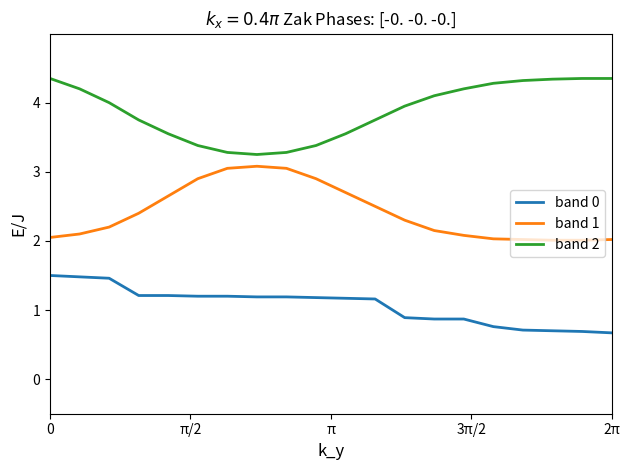

True or false: band 0 and band 2 intersect in this chart.

False